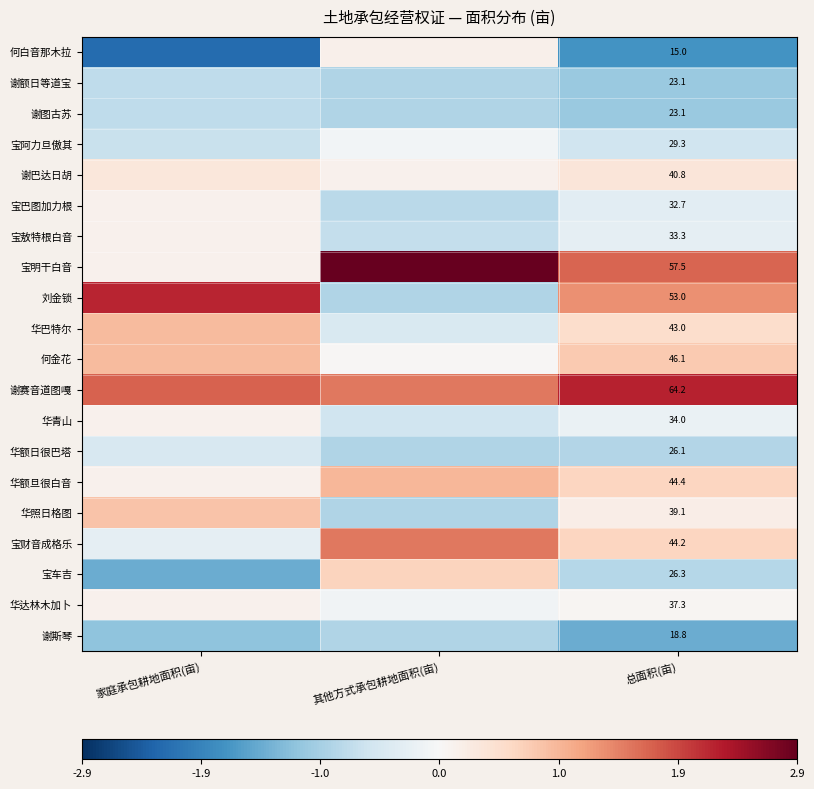

At which label does 谢额日等道宝 reach its minimum?

总面积(亩)